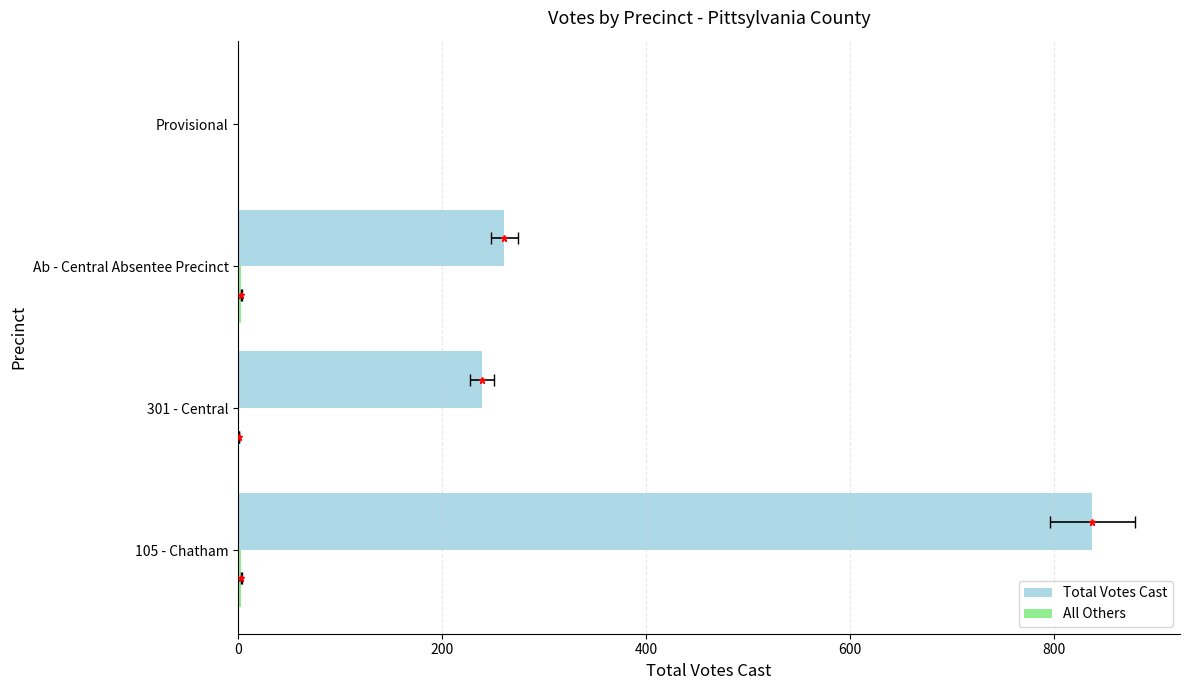

Does the chart contain stacked bars?

No